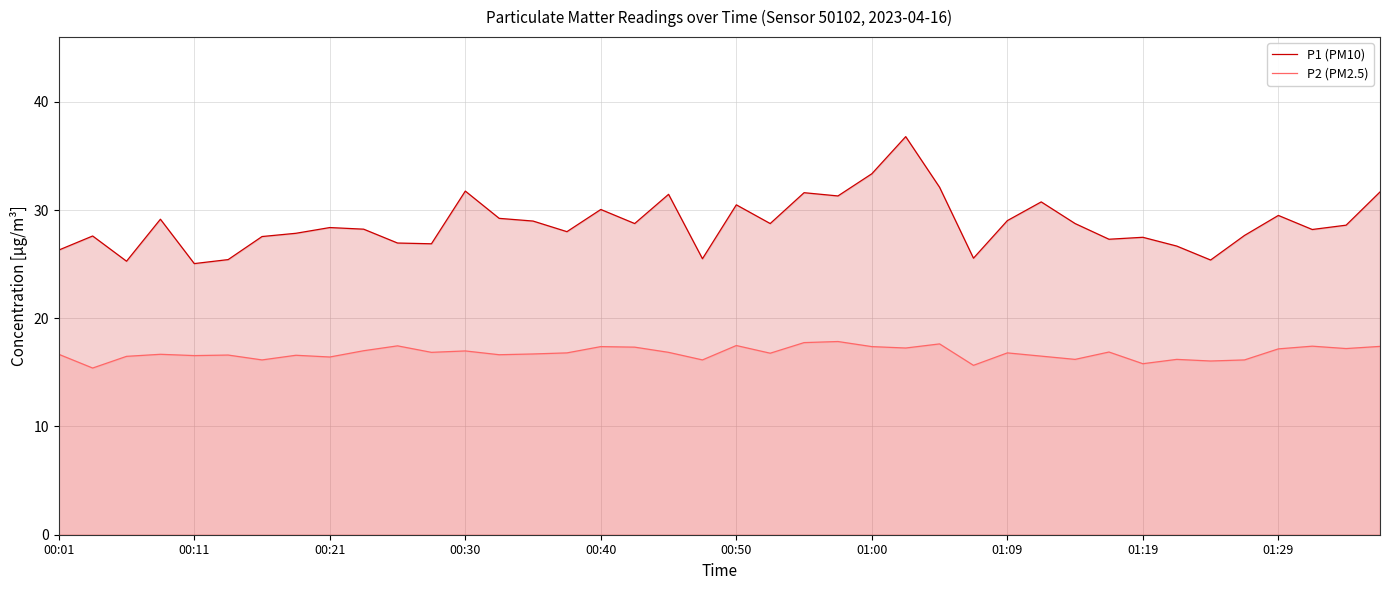

Rank the series by their average value, from lowest to highest.

P2 (PM2.5), P1 (PM10)